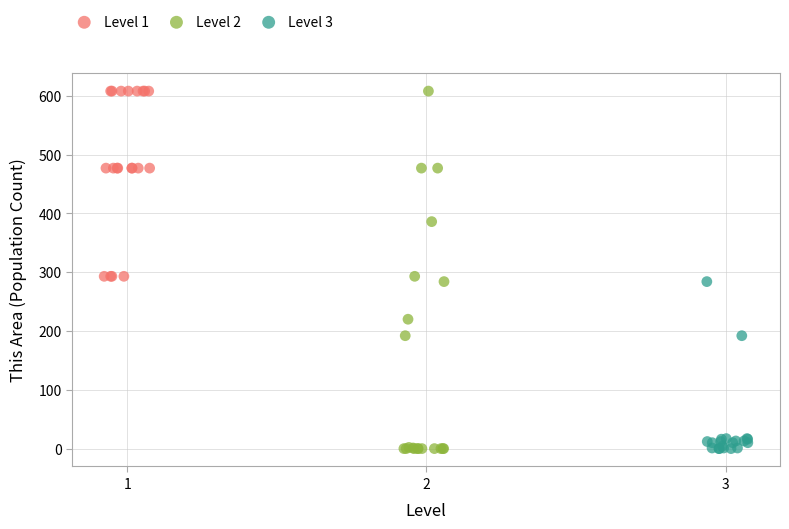

Which series has the widest spread of Y values?

Level 2